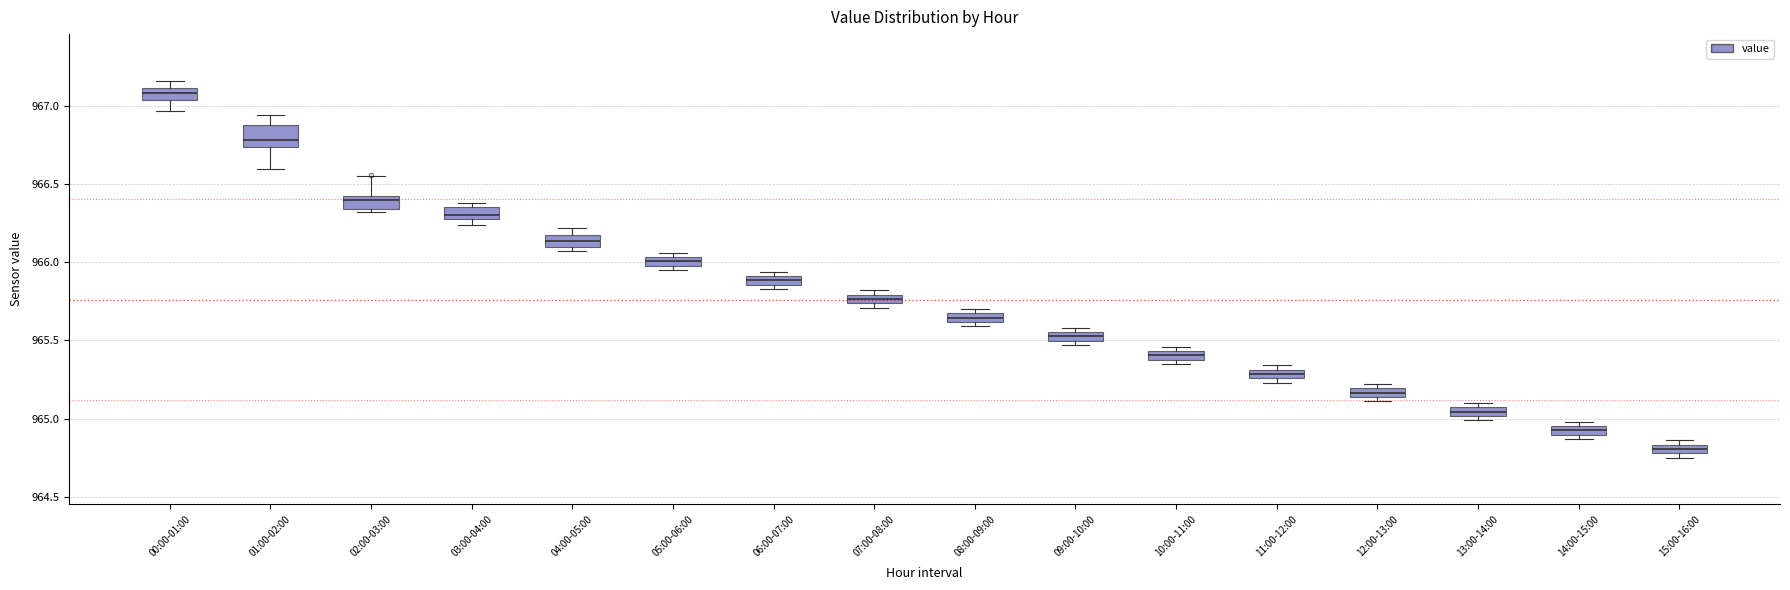

Where does the median line of the box for 02:00-03:00 sit on the y-axis? The values are not printed on the chart, so give them approximately, as read against the axis.

966.40